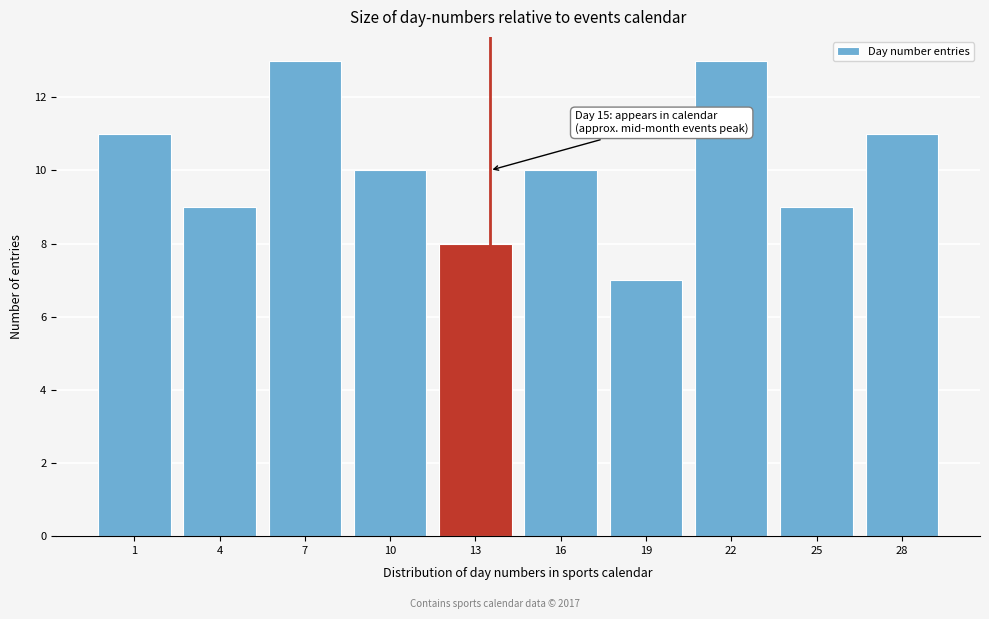

Reading left to right, list all the values displayed in this chart.

1=11	4=9	7=13	10=10	13=8	16=10	19=7	22=13	25=9	28=11